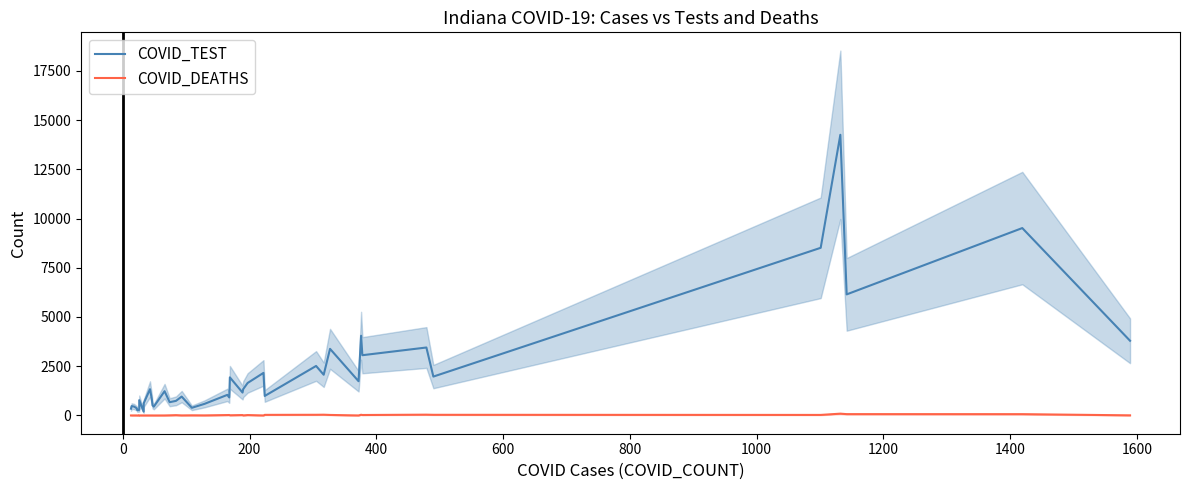

True or false: COVID_DEATHS and COVID_TEST cross at least once.

False